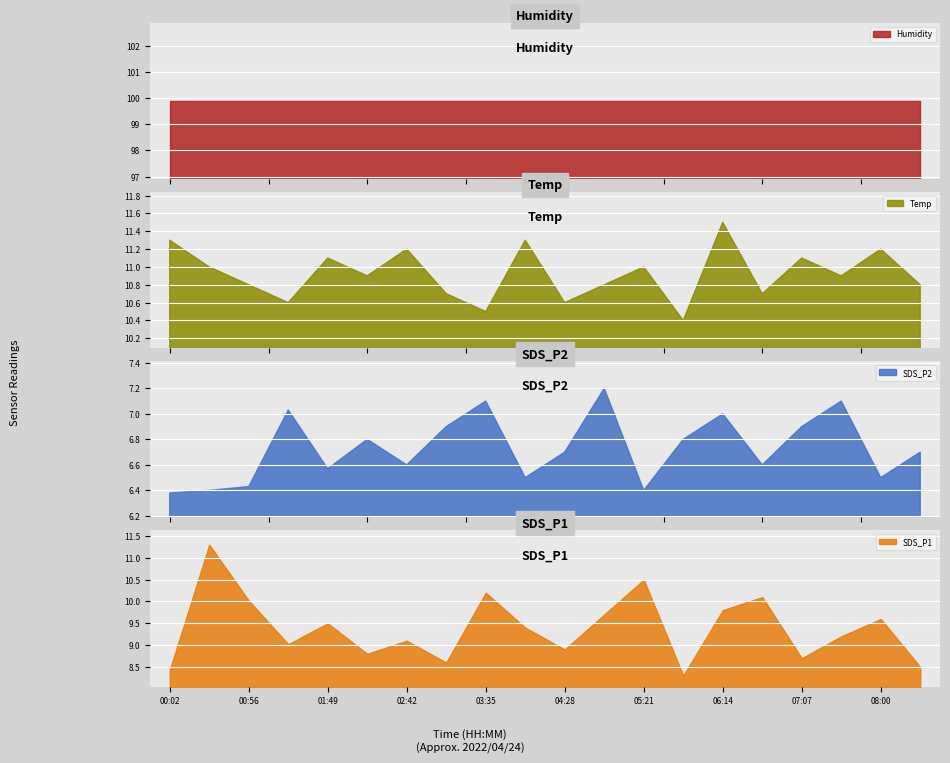

True or false: Humidity and SDS_P1 intersect in this chart.

False